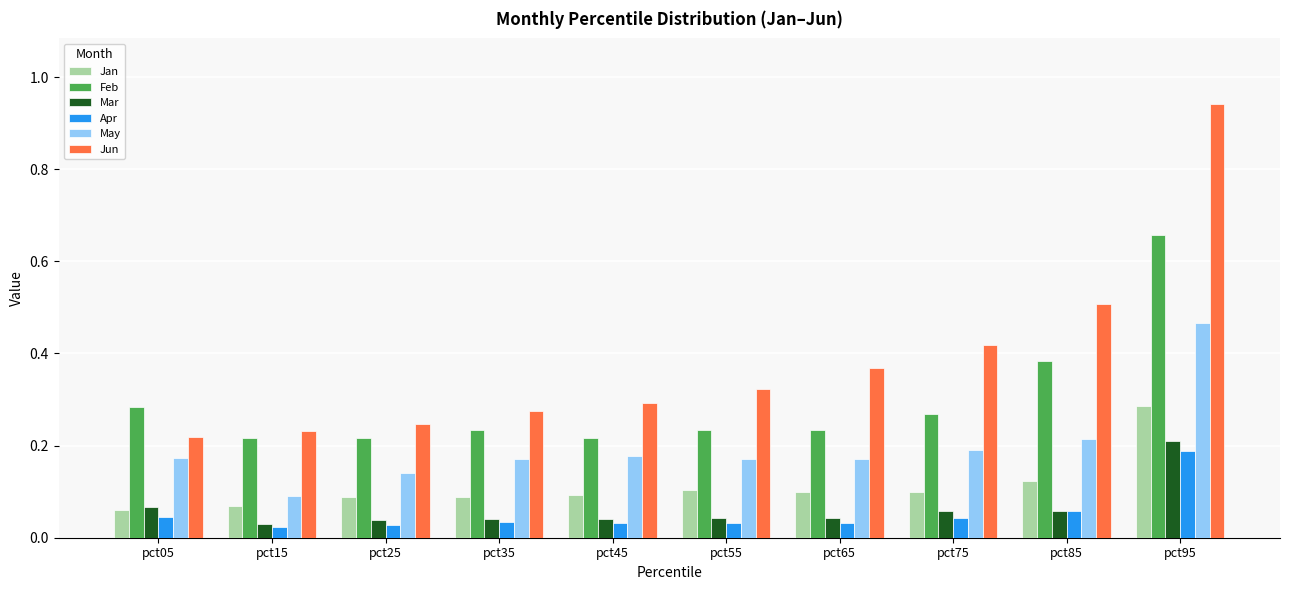

Count the Feb values in the range 0 to 1.

10